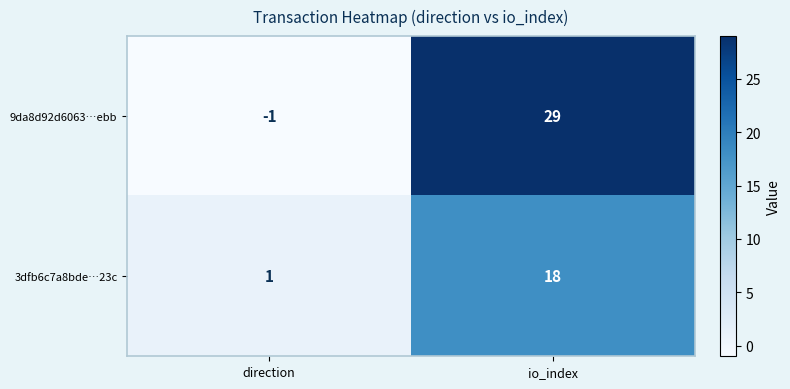

The value of 9da8d92d6063…ebb at direction is -1. True or false?

True